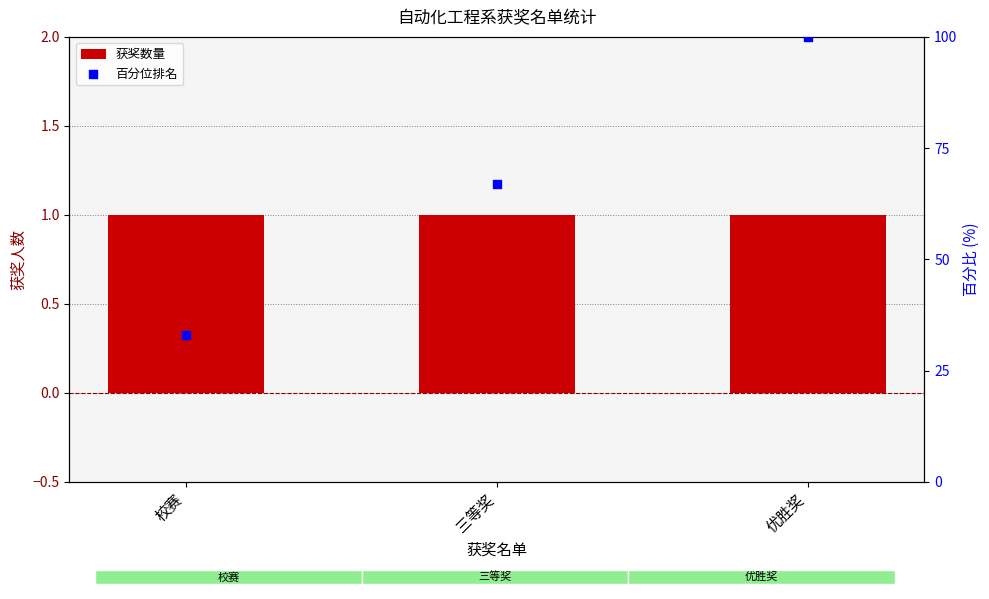

Which series has the largest total across all categories?

百分位排名